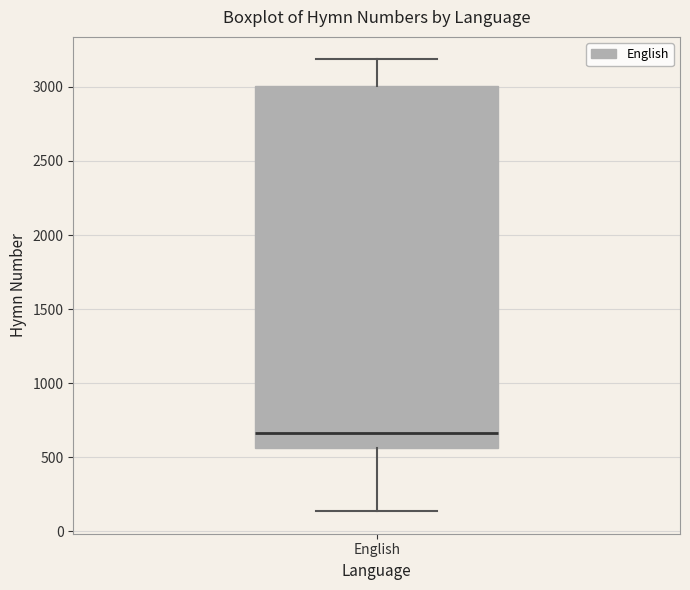

Read this box plot against the y-axis: the position of the median line, the range covered by the box, and the ends of both whiskers. The values are not printed on the chart, so give them approximately, as read against the axis.

median 650, box 550 to 3000, whiskers 150 to 3200